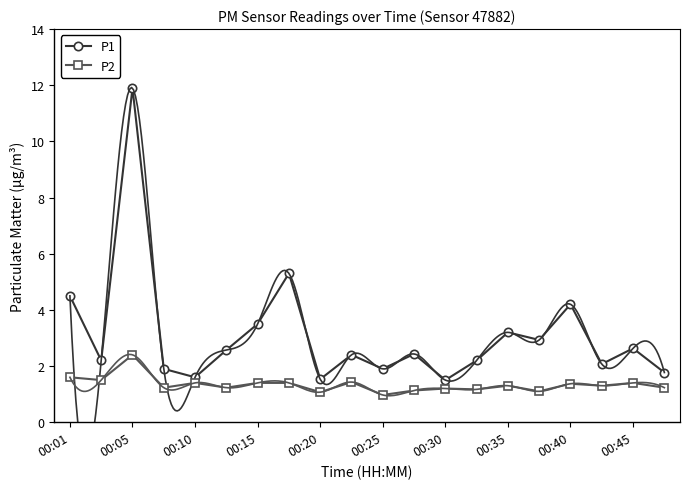

Which has a higher value, 13 or 15?

15